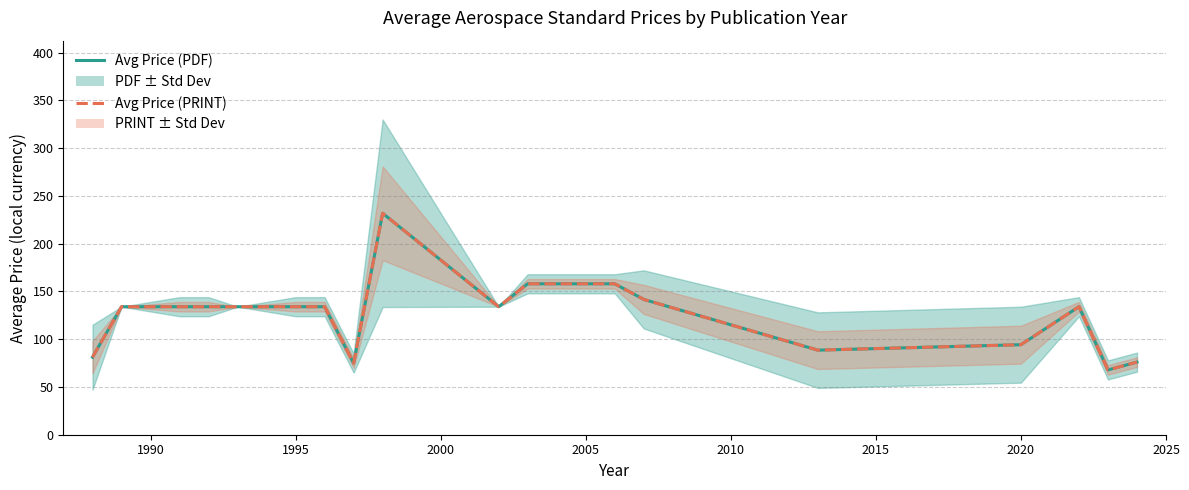

How many interior local valleys does the Avg Price (PDF) series have?

4